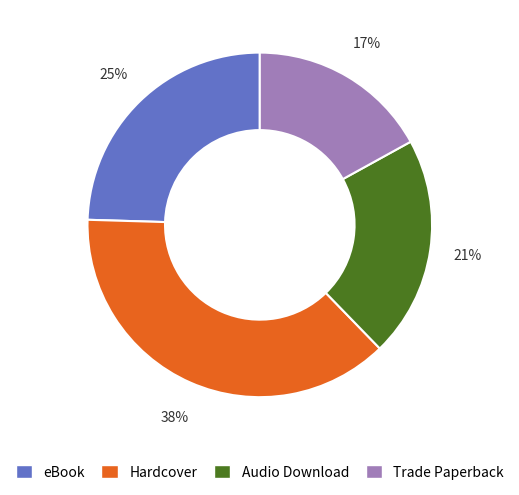

True or false: Trade Paperback accounts for 17% of the total.

True